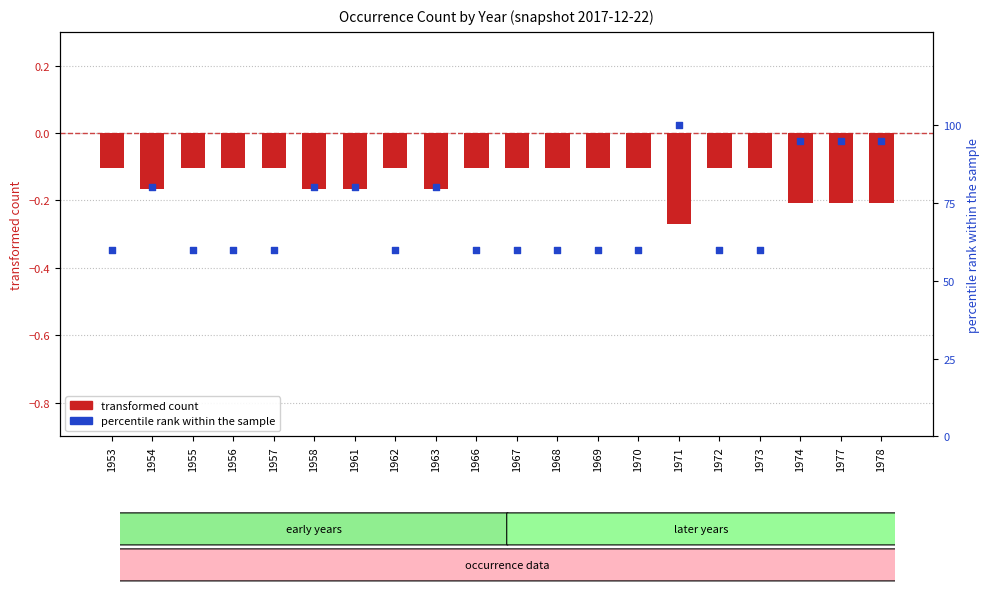

Is the value of transformed count at 1966 greater than the value of percentile rank within the sample at 1962?

No